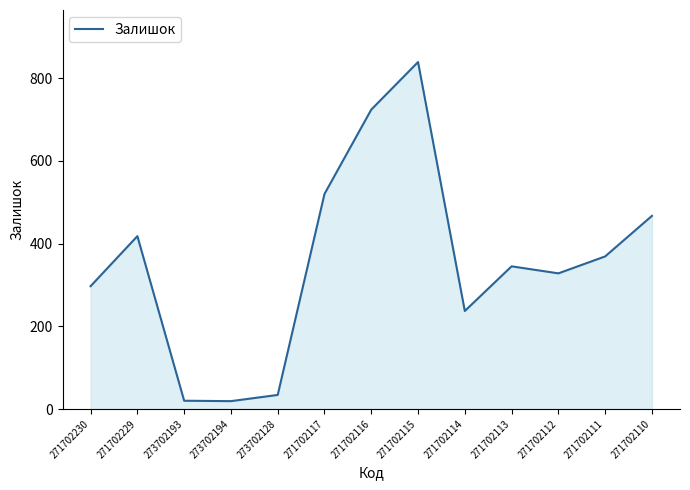

Which label corresponds to the largest value in the chart?

271702115